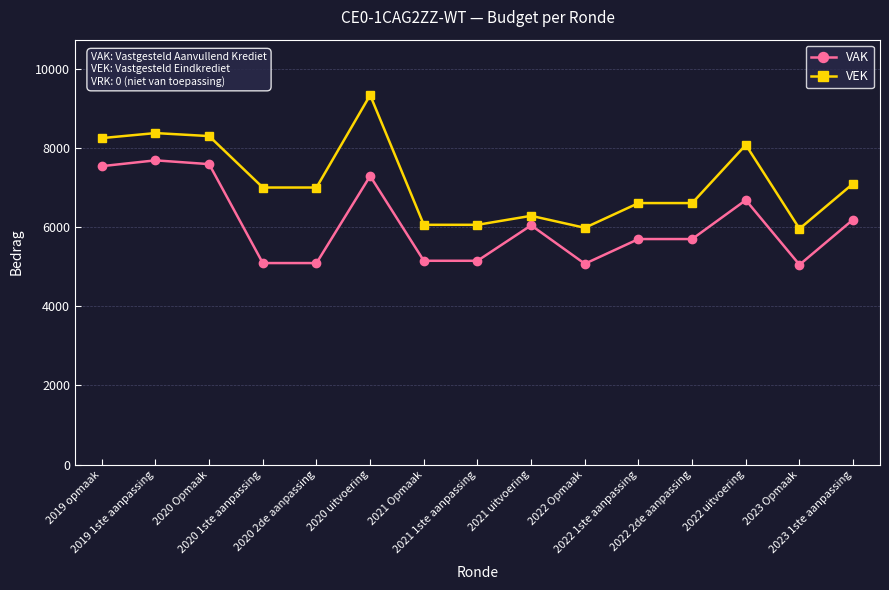

How many lines are shown in the chart?

2